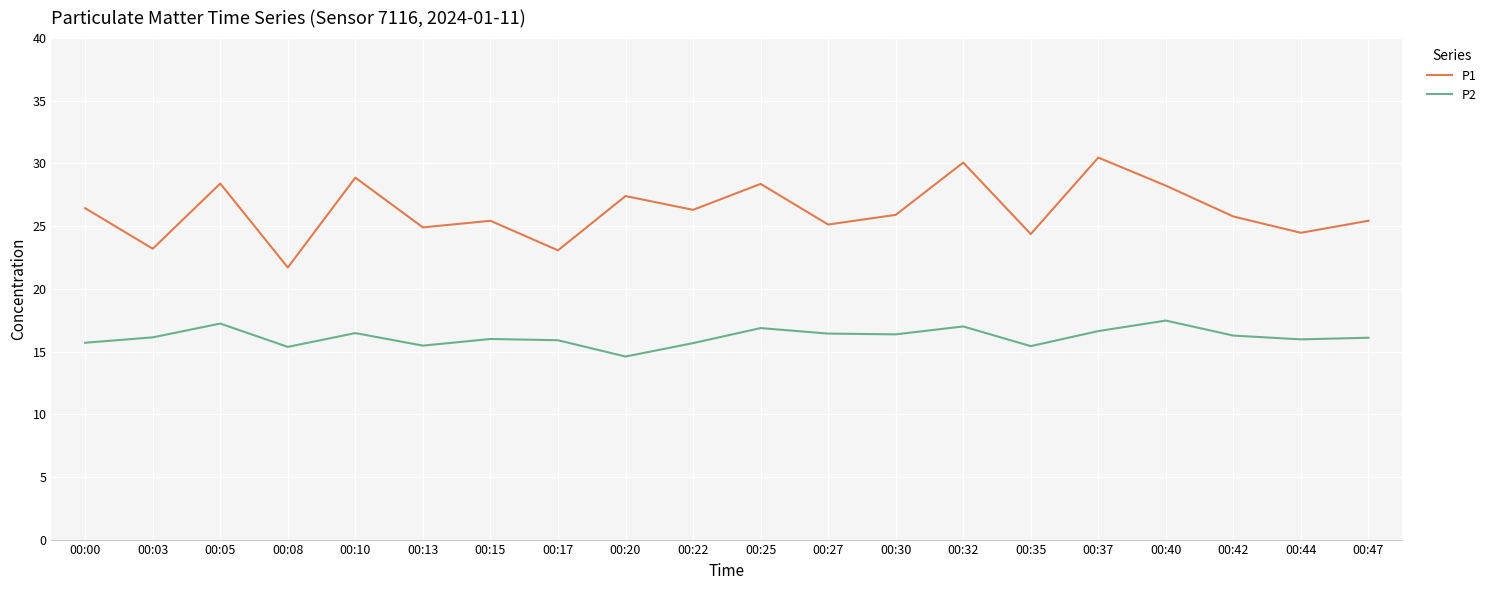

Which series has the largest total across all categories?

P1